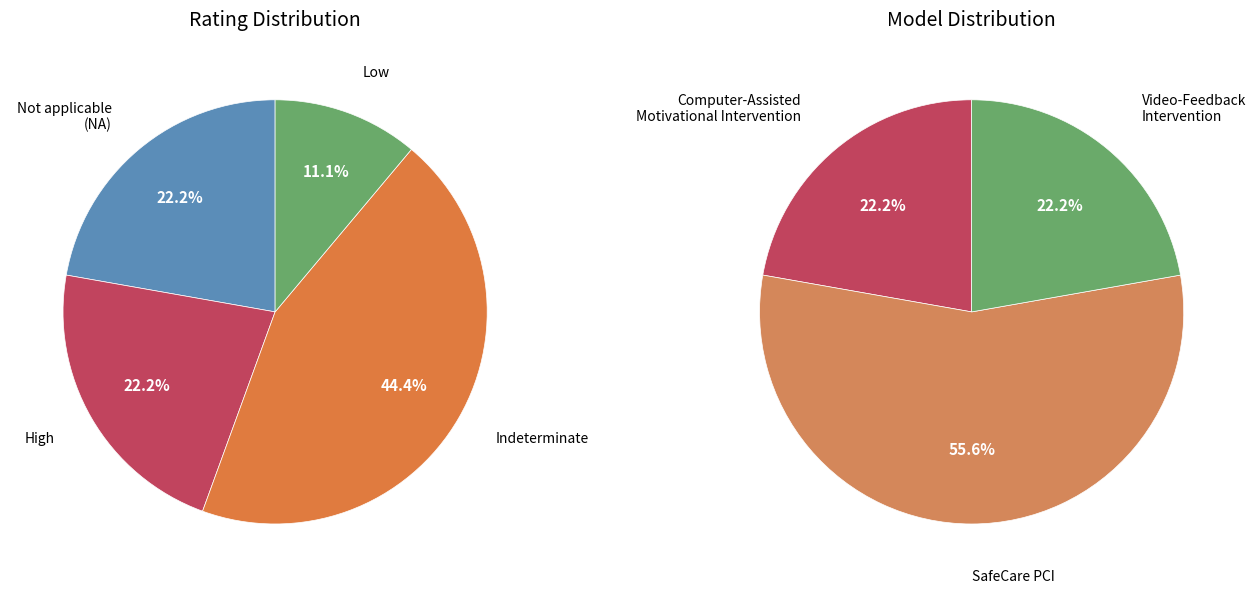

Is 3 the majority of the pie?

No